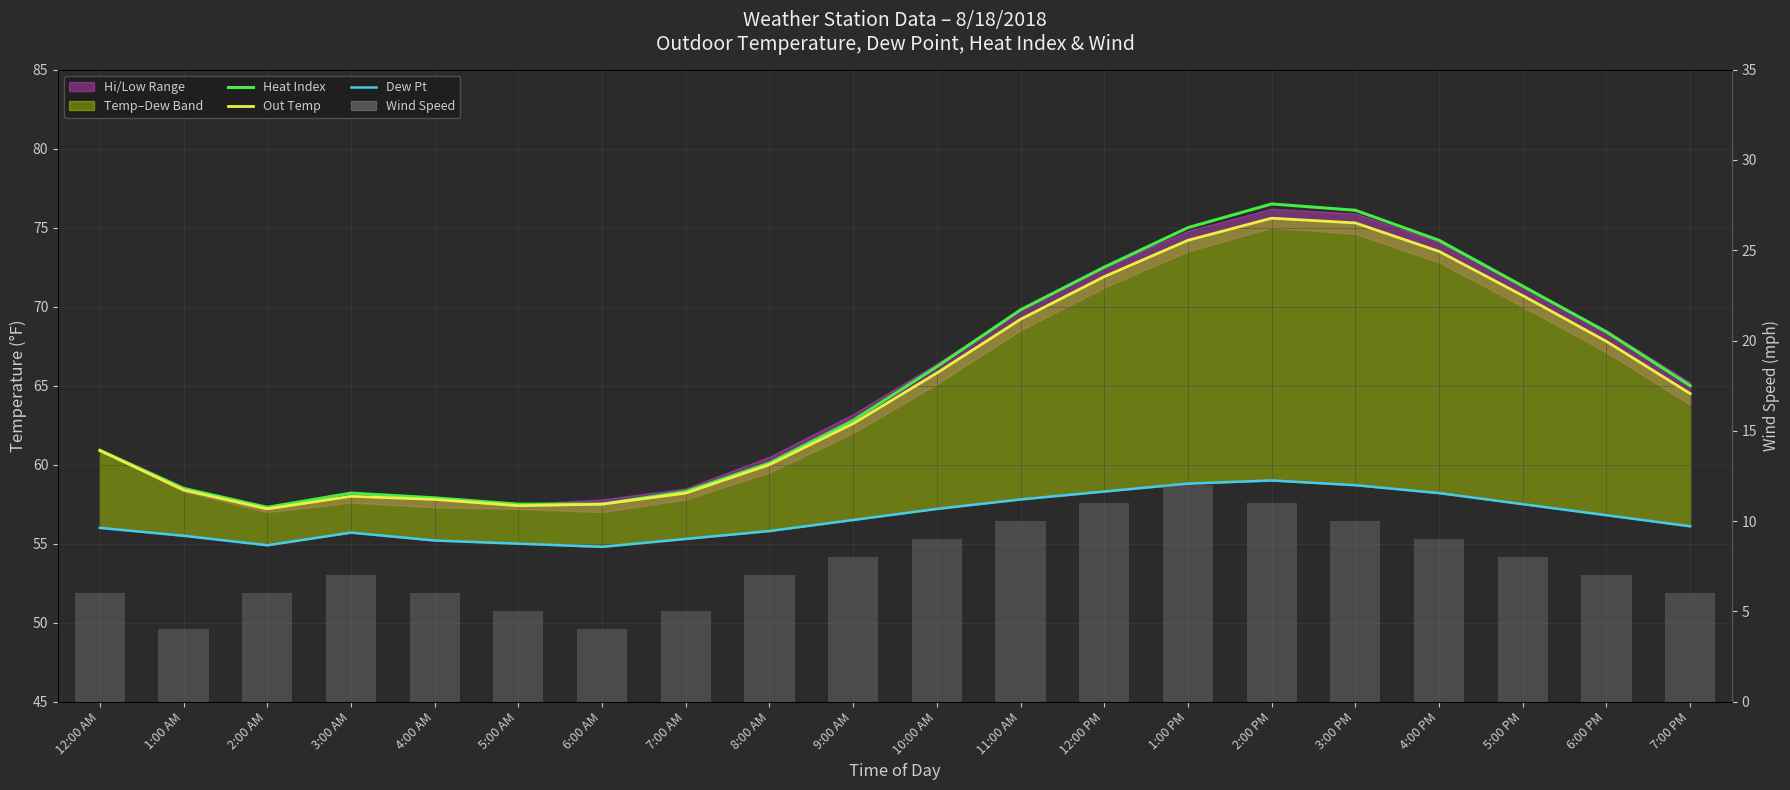

What is the approximate value of Wind Speed at 8:00 AM?

7.0